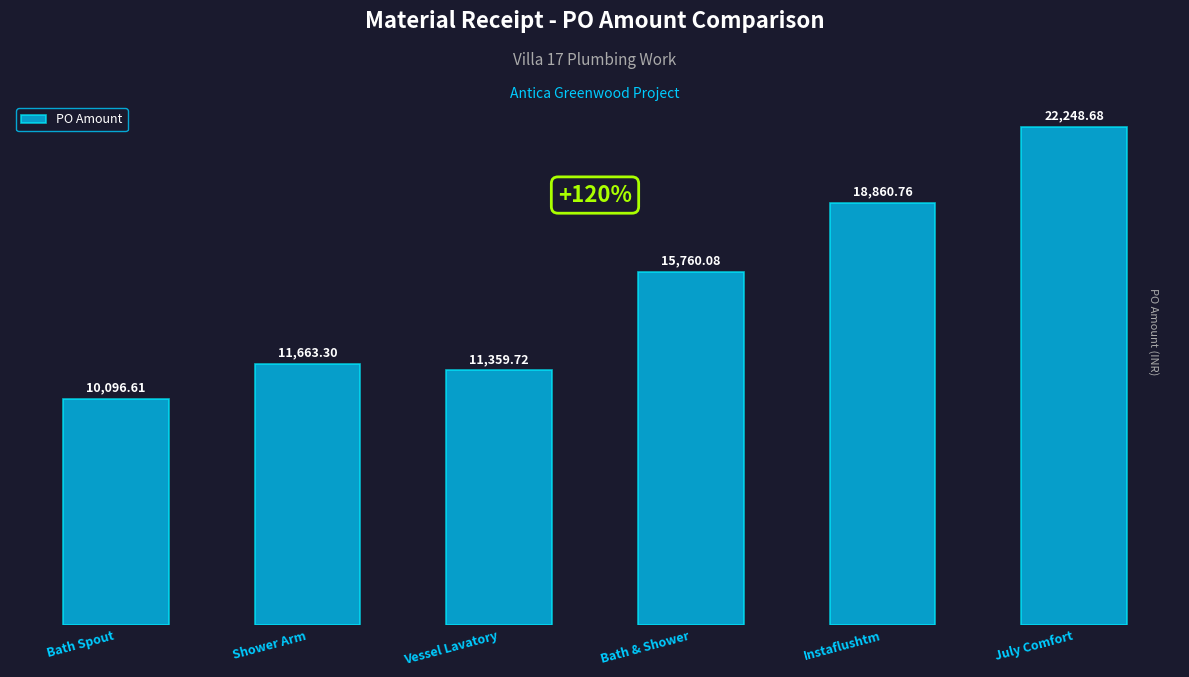

The chart shows a value of 5230.8 at Shower Arm. True or false?

False